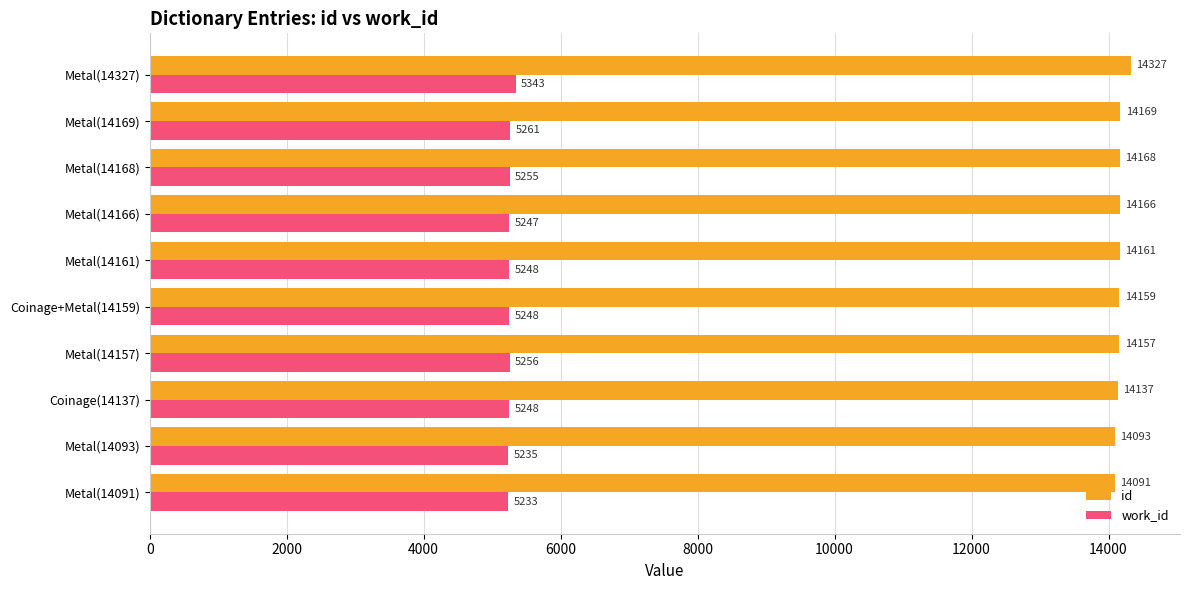

True or false: work_id has a value of 5255 at Metal(14168).

True